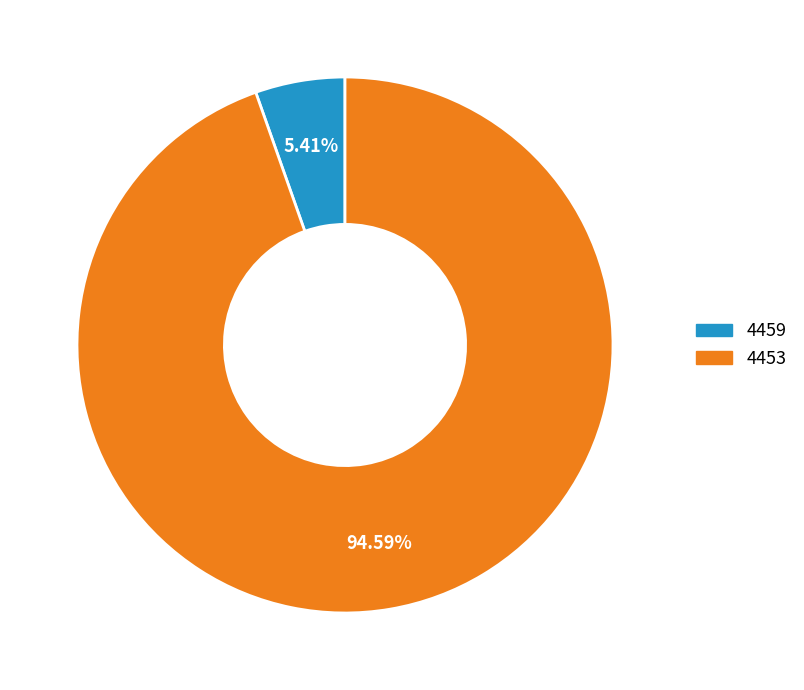

To the nearest percent, what is the difference between the largest and smallest slice percentages?

89%